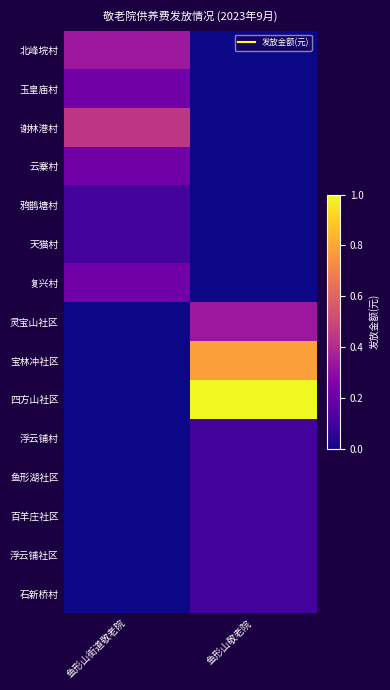

Which label corresponds to the largest value in the chart?

鱼形山敬老院